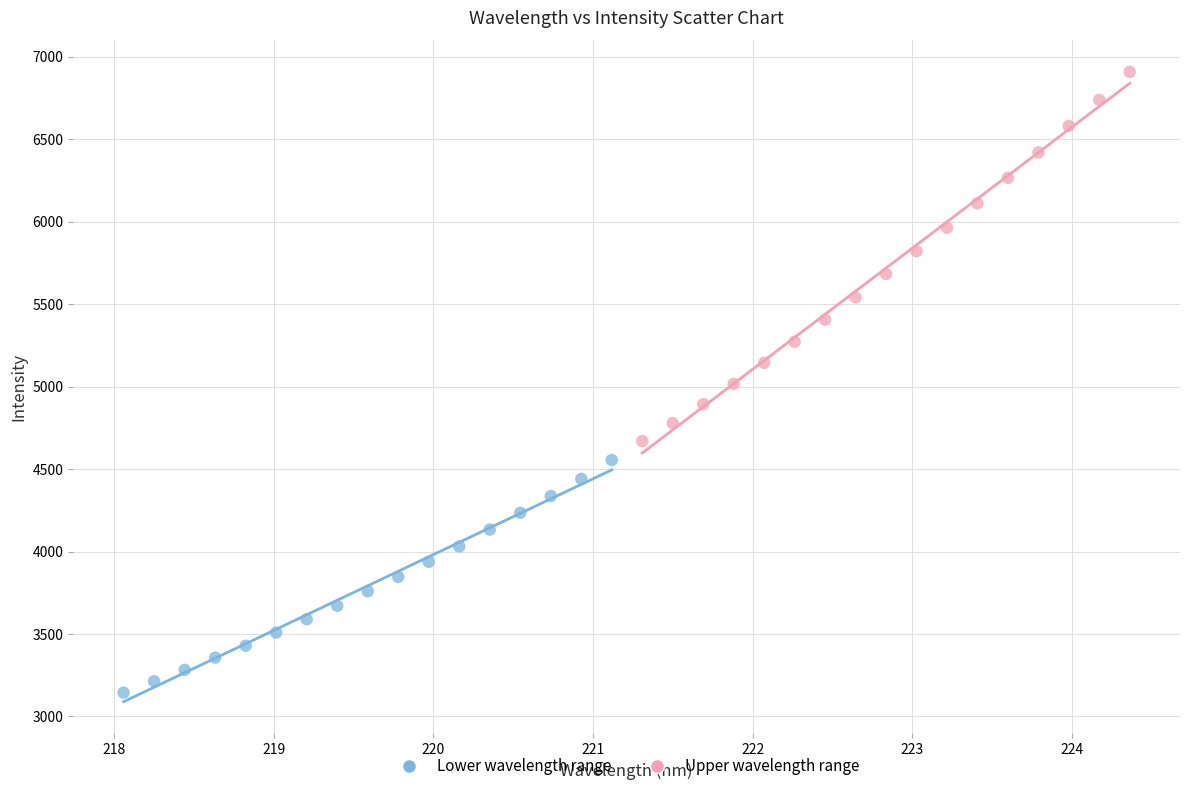

What are all the series names shown in the legend?

Lower wavelength range, Upper wavelength range